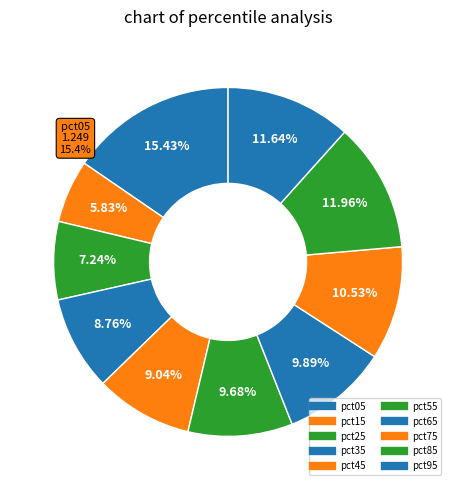

To the nearest percent, what portion does pct35 represent?

9%